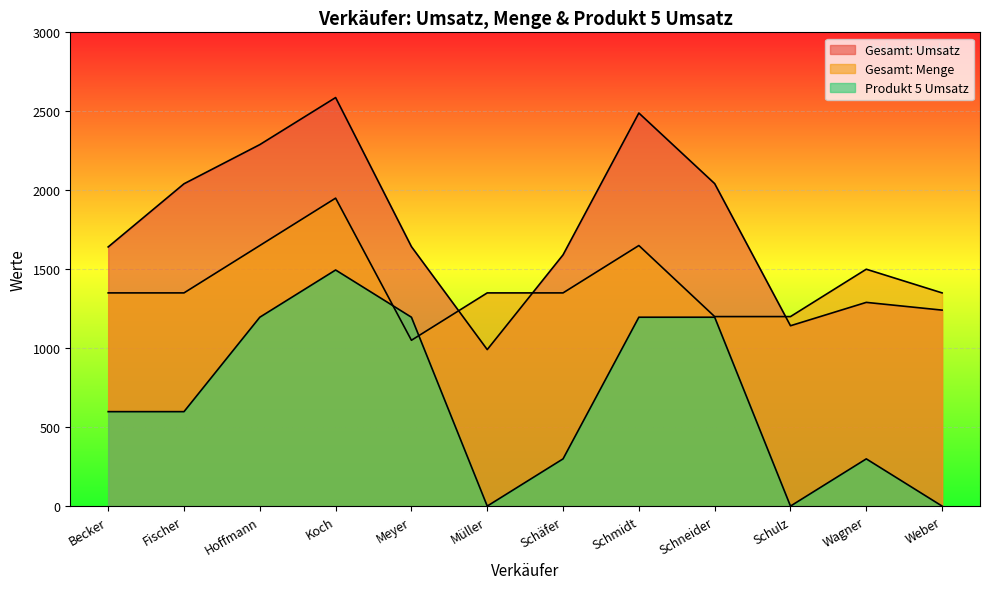

How many series are shown in this chart?

3